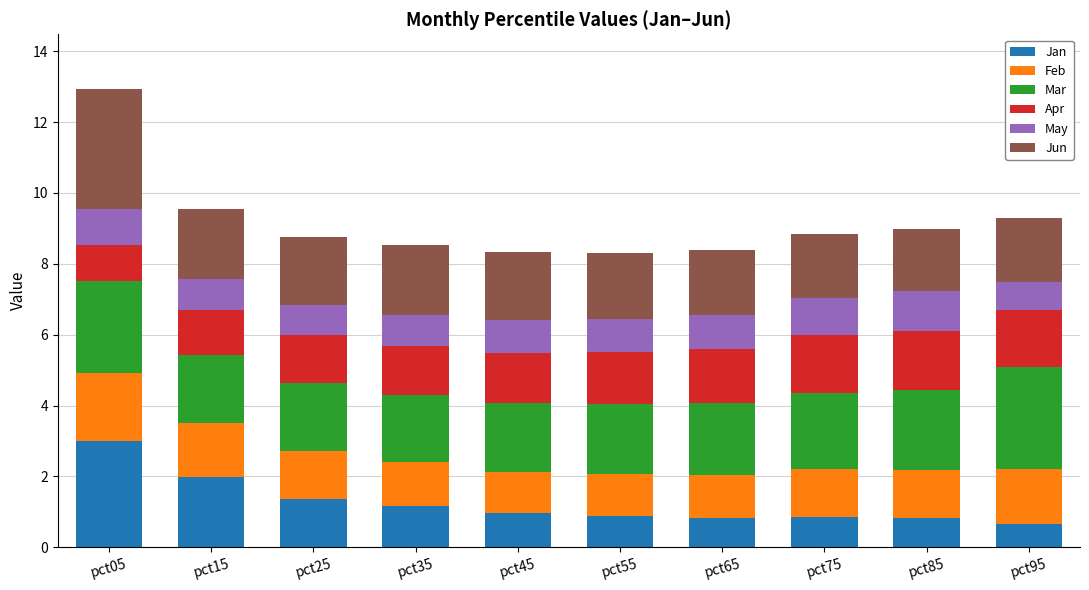

True or false: Jan has a value of 1.4 at pct65.

False